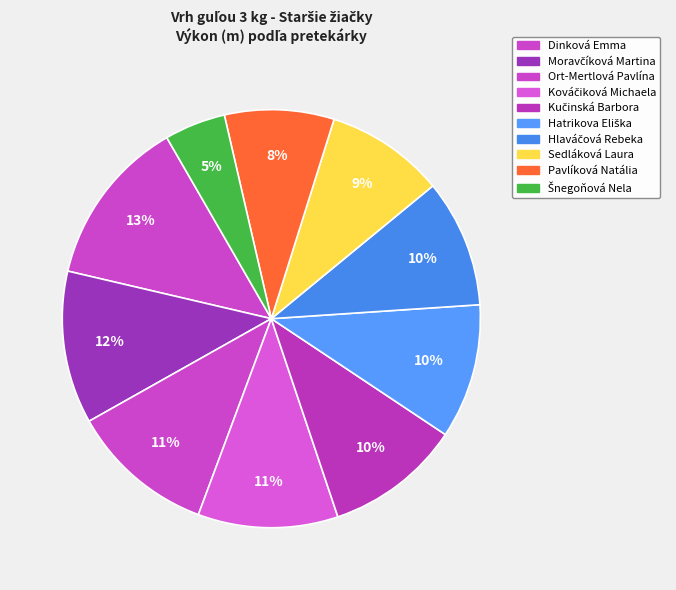

What percentage do Kováčiková Michaela and Šnegoňová Nela together represent?

15.6%